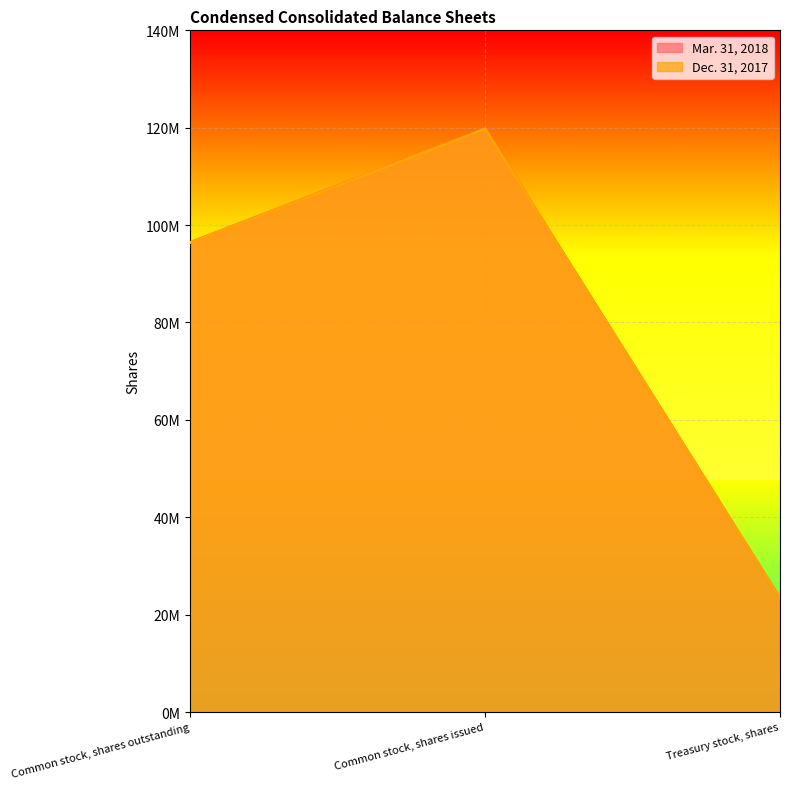

What is the total value across all series at Common stock, shares outstanding?

192815104